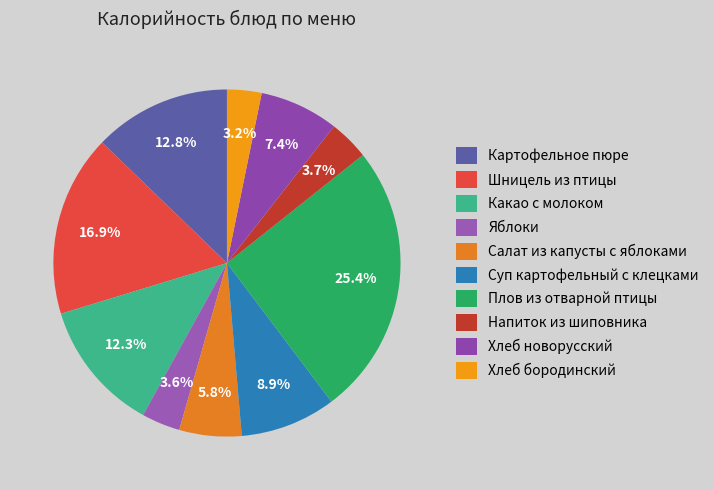

What percentage is the Напиток из шиповника slice, to the nearest percent?

4%